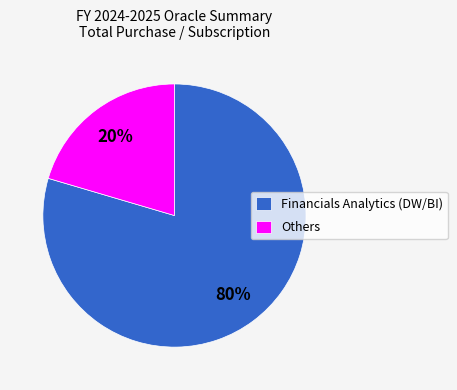

How many segments does this pie chart have?

2